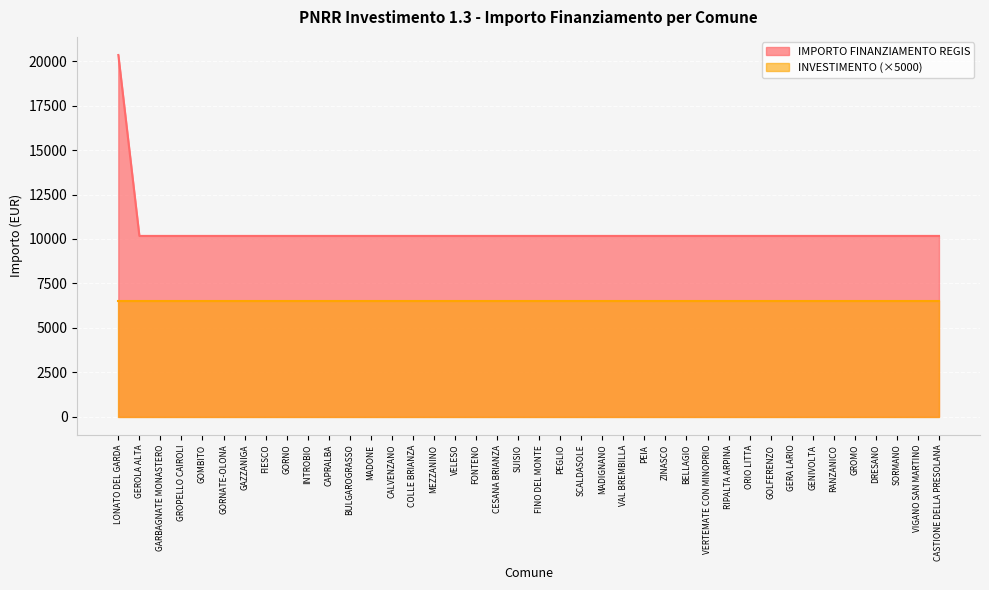

Reading right to left, extract all data points from this chart.

CASTIONE DELLA PRESOLANA=10172	VIGANO SAN MARTINO=10172	SORMANO=10172	DRESANO=10172	GROMO=10172	RANZANICO=10172	GENIVOLTA=10172	GERA LARIO=10172	GOLFERENZO=10172	ORIO LITTA=10172	RIPALTA ARPINA=10172	VERTEMATE CON MINOPRIO=10172	BELLAGIO=10172	ZINASCO=10172	PEIA=10172	VAL BREMBILLA=10172	MADIGNANO=10172	SCALDASOLE=10172	PEGLIO=10172	FINO DEL MONTE=10172	SUISIO=10172	CESANA BRIANZA=10172	FONTENO=10172	VELESO=10172	MEZZANINO=10172	COLLE BRIANZA=10172	CALVENZANO=10172	MADONE=10172	BULGAROGRASSO=10172	CAPRALBA=10172	INTROBIO=10172	GORNO=10172	FIESCO=10172	GAZZANIGA=10172	GORNATE-OLONA=10172	GOMBITO=10172	GROPELLO CAIROLI=10172	GARBAGNATE MONASTERO=10172	GEROLA ALTA=10172	LONATO DEL GARDA=20344